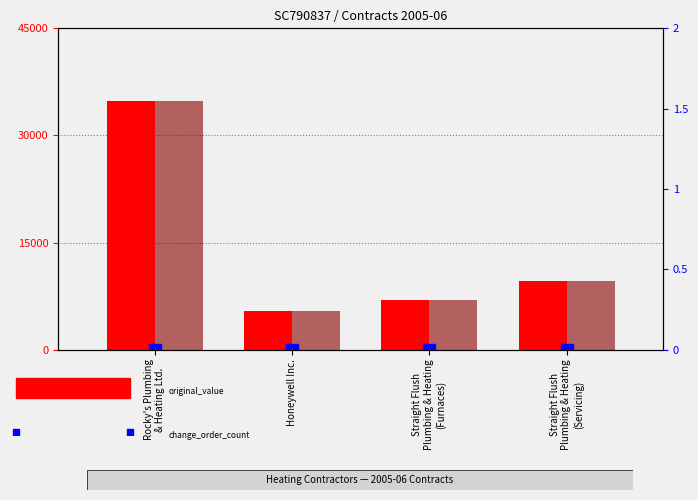

What is the value of the current_value bar at the 2nd from the left?

5402